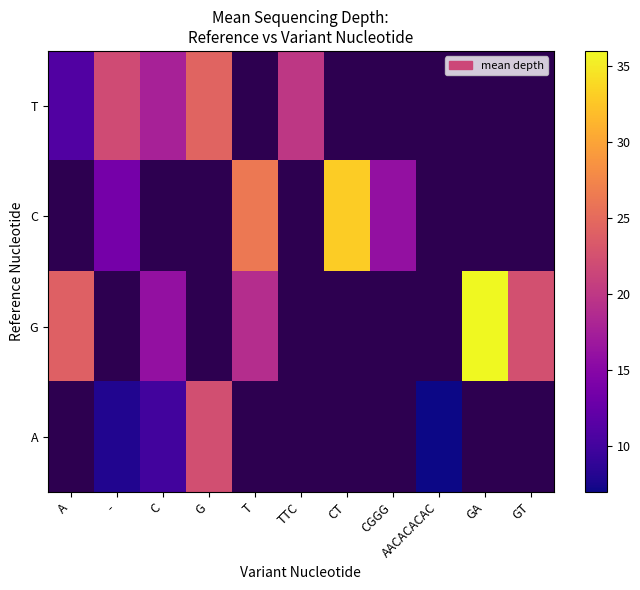

What is the difference between the highest and lowest values at -?

14.0